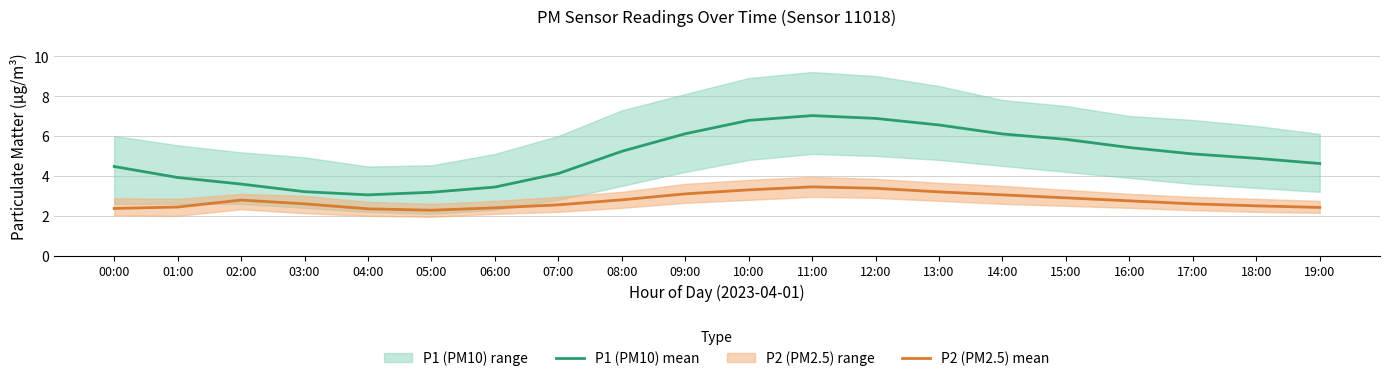

What is the label of the 17th point from the left?

16:00